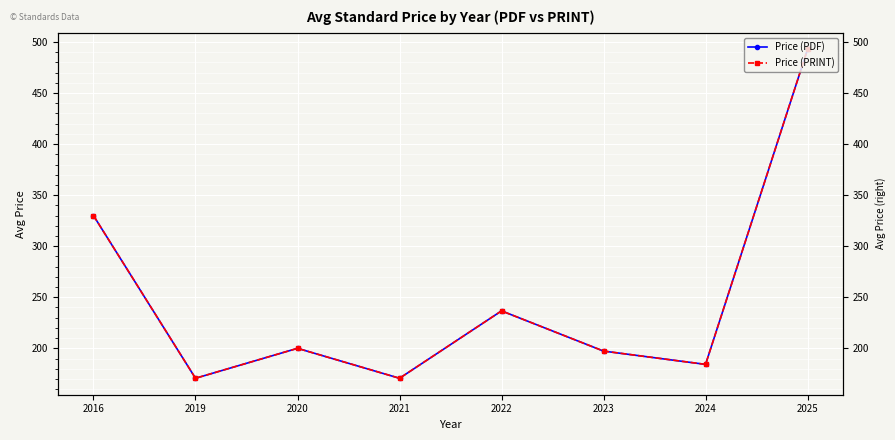

What is the maximum value shown in the chart?

493.0